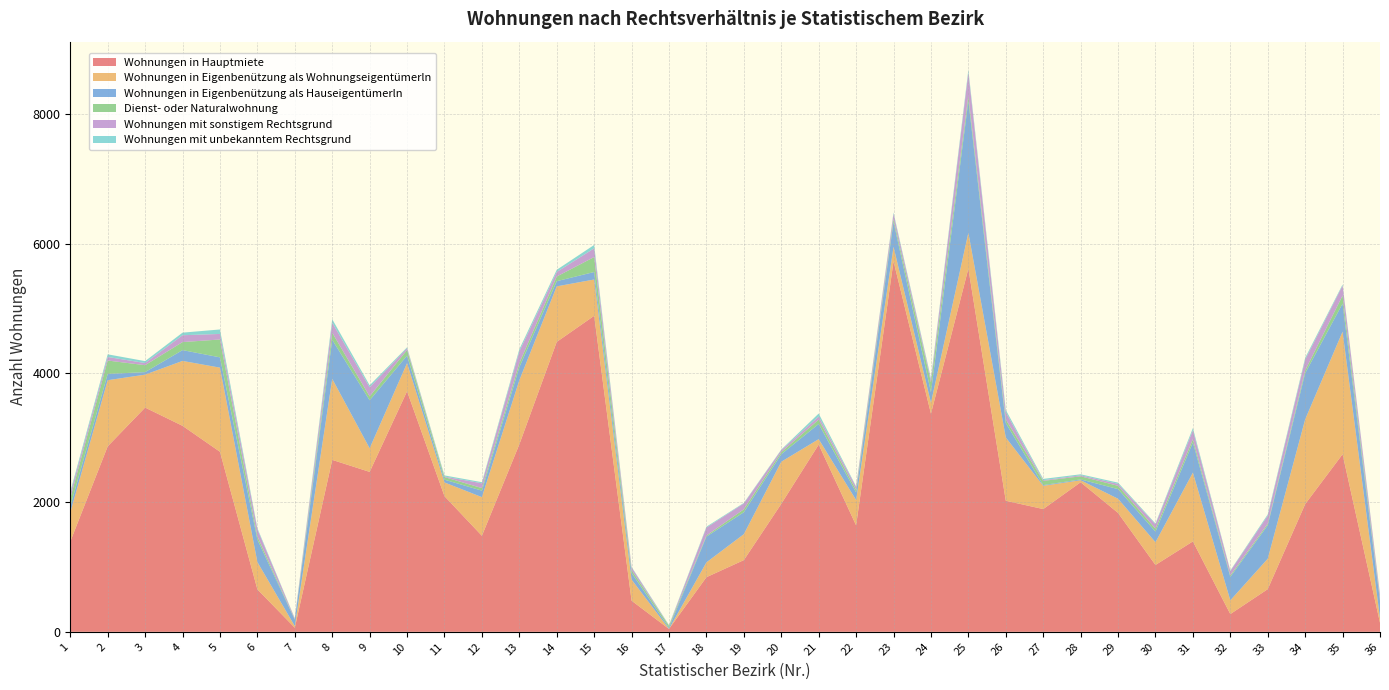

Reading right to left, what are all the values shown in this chart?

Wohnungen in Hauptmiete: 139	2744	1973	659	274	1397	1033	1837	2311	1897	2025	5612	3371	5725	1645	2893	1977	1108	844	44	481	4883	4480	2896	1484	2096	3717	2471	2657	63	656	2782	3183	3465	2866	1394
Wohnungen in Eigenbenützung als Wohnungseigentümerln: 74	1894	1309	470	212	1063	351	219	31	359	978	554	169	224	391	84	651	401	229	0	326	561	858	991	597	212	435	365	1252	25	422	1300	1003	509	1022	449
Wohnungen in Eigenbenützung als Hauseigentümerln: 265	434	714	517	363	465	165	149	13	11	222	2038	163	386	118	235	116	339	398	18	102	116	80	201	100	43	116	742	603	100	348	159	167	39	97	94
Dienst- oder Naturalwohnung: 26	123	43	24	22	51	44	51	48	65	55	77	154	43	39	67	33	45	16	31	44	231	72	62	40	40	87	60	109	5	48	276	124	107	207	125
Wohnungen mit sonstigem Rechtsgrund: 66	156	167	125	68	139	69	30	15	11	115	365	39	81	45	48	31	91	123	2	42	135	71	183	74	8	27	140	156	13	110	86	106	33	55	68
Wohnungen mit unbekanntem Rechtsgrund: 9	16	27	19	8	34	12	19	16	20	34	39	22	19	10	46	8	8	14	9	8	52	33	33	17	18	14	31	54	4	18	69	40	30	41	33